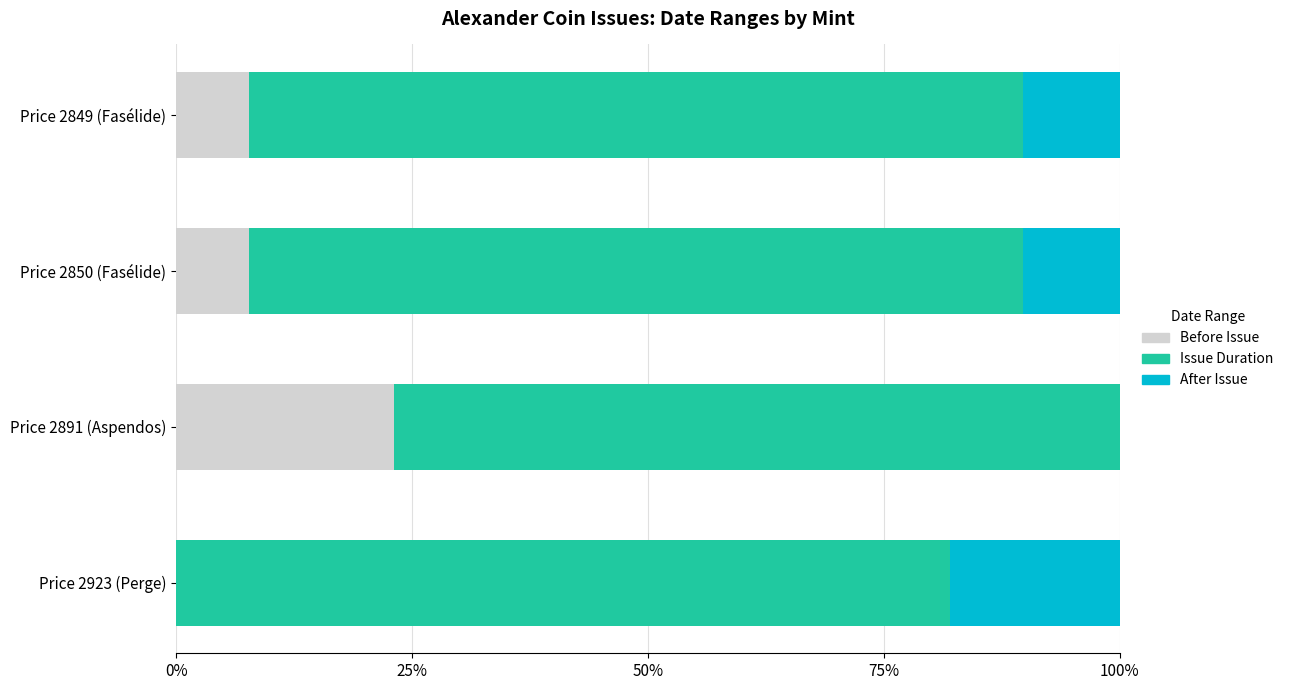

What is the sum of the Before Issue values at Price 2849 (Fasélide) and Price 2891 (Aspendos)?

30.8